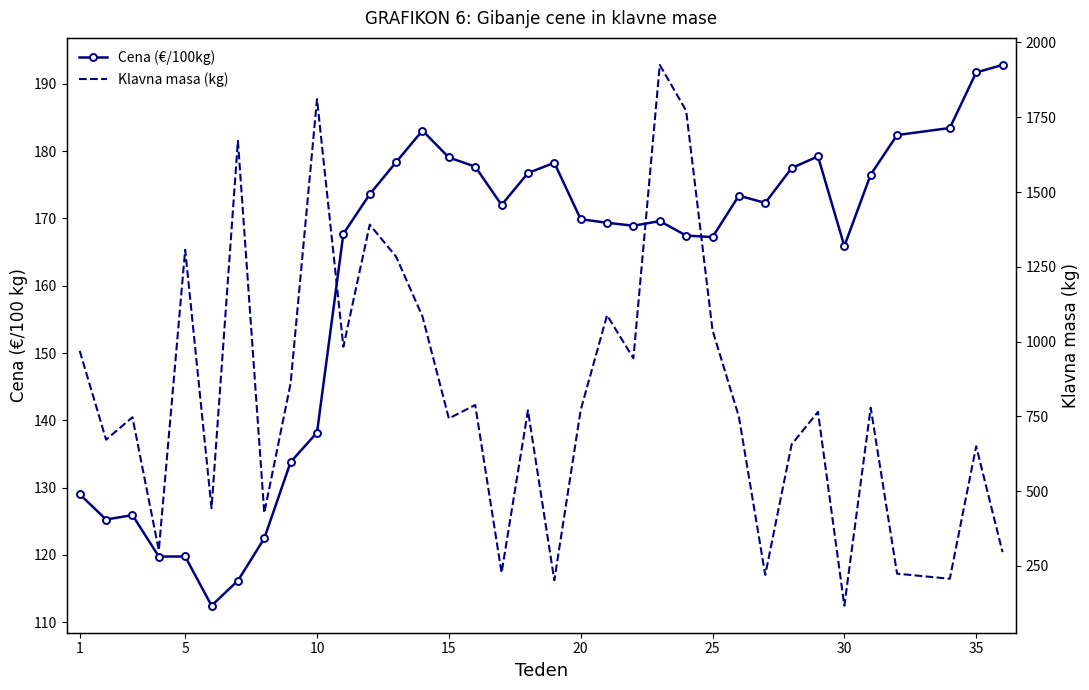

Count the number of data series in this chart.

2